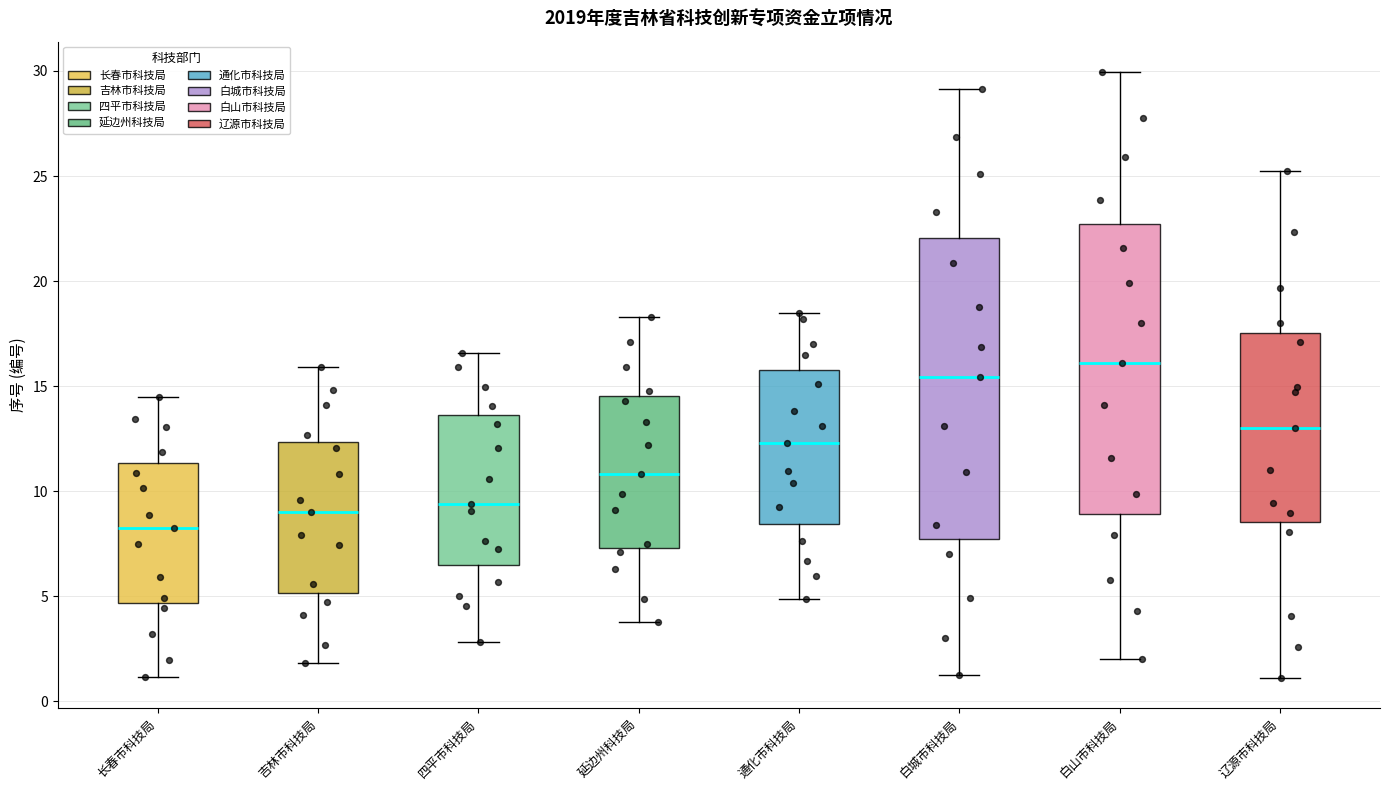

Which box's median line is the highest?

白山市科技局